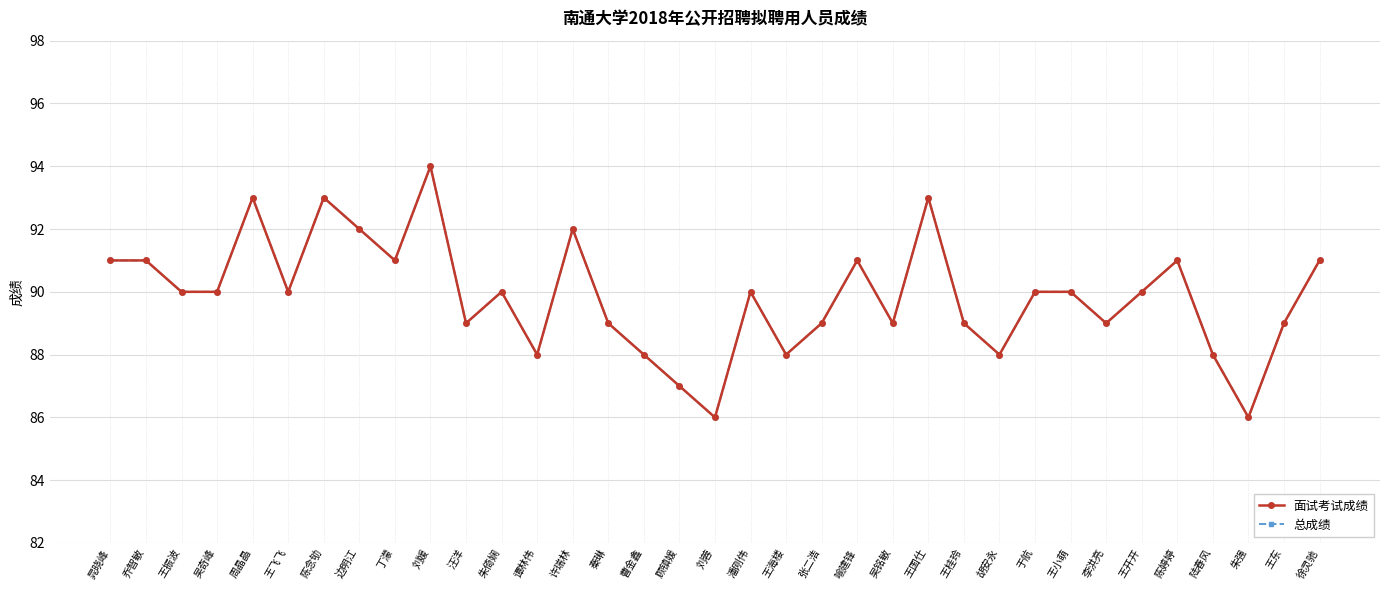

Does the chart have visible grid lines?

Yes